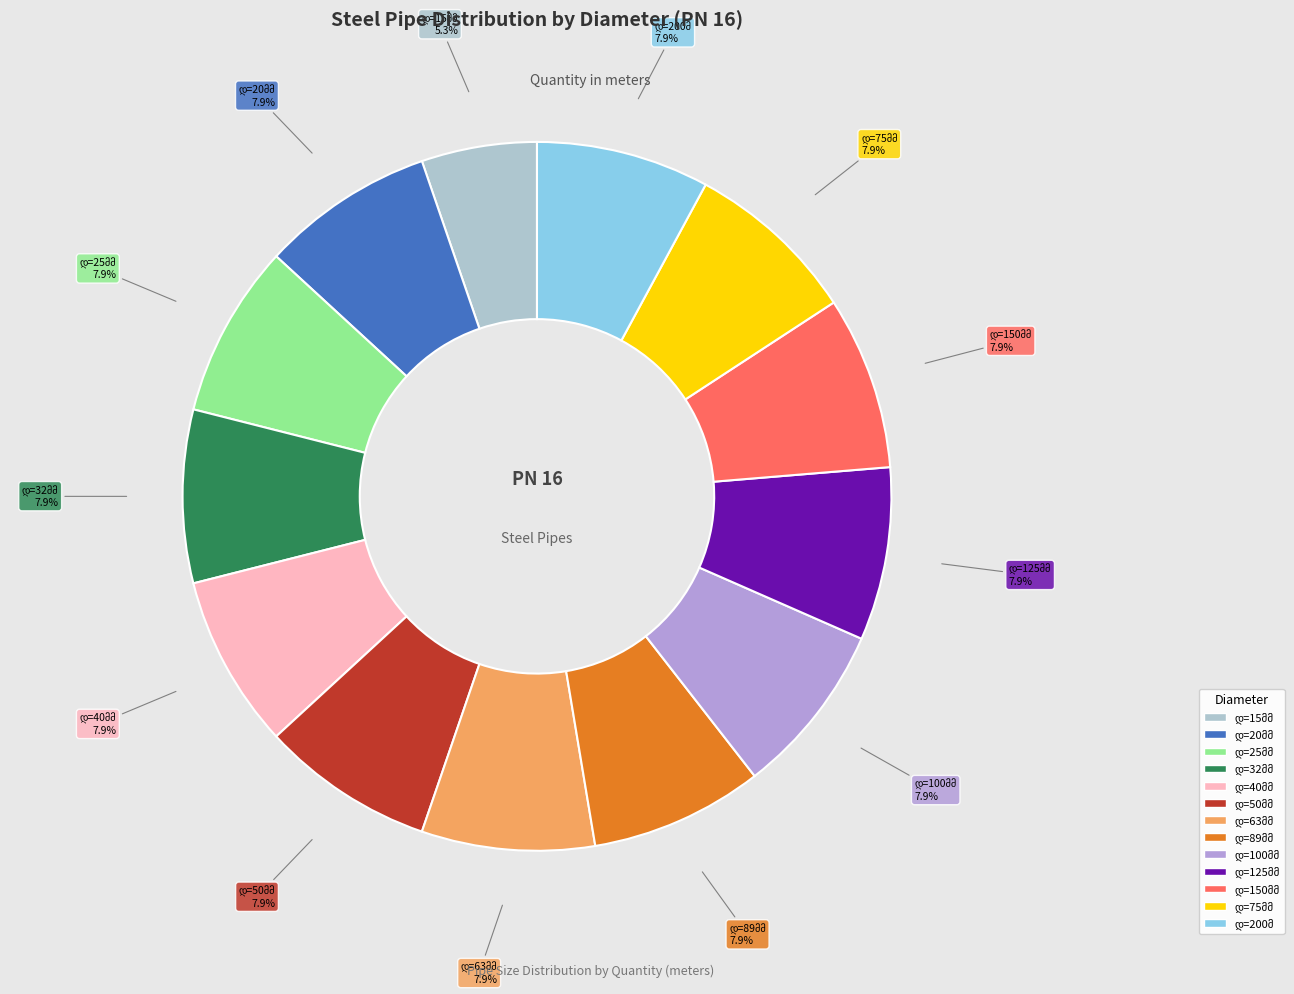

Is there any slice that represents more than half of the pie?

No